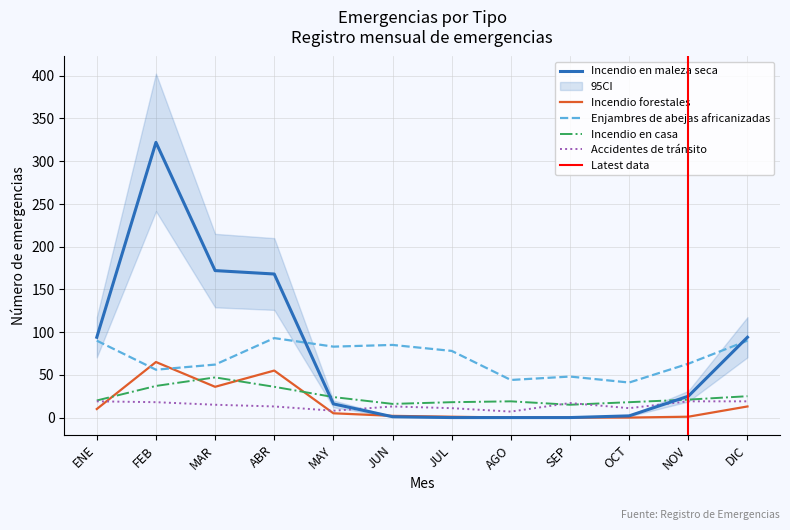

Is it true that Incendio forestales equals 1 at NOV?

True